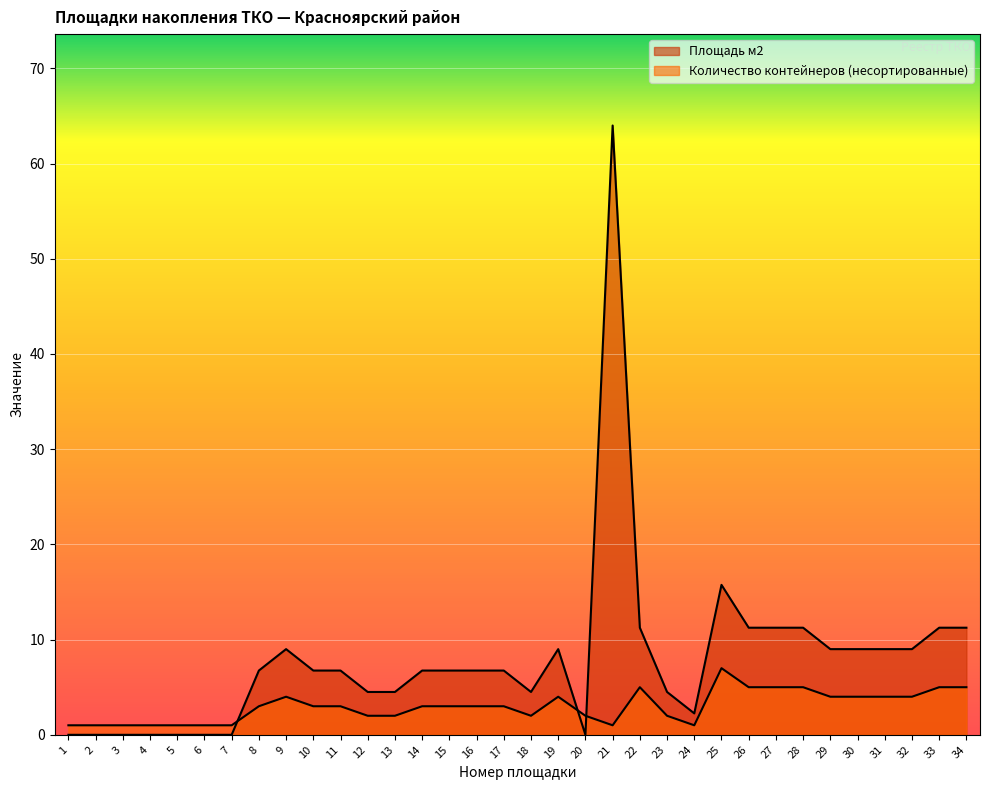

How many lines are shown in the chart?

2